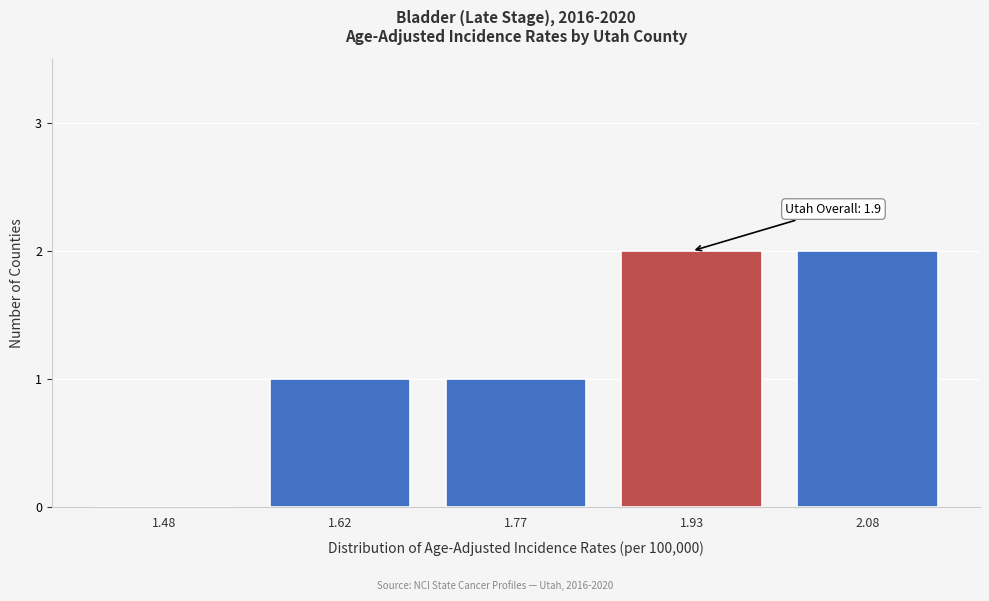

Reading left to right, transcribe all the data shown in this chart.

1.48=0	1.62=1	1.77=1	1.93=2	2.08=2